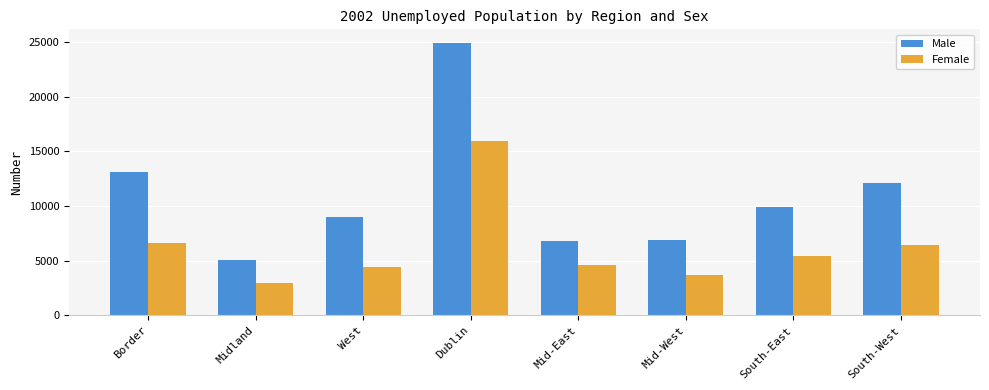

Rank the series by their maximum value, from highest to lowest.

Male, Female